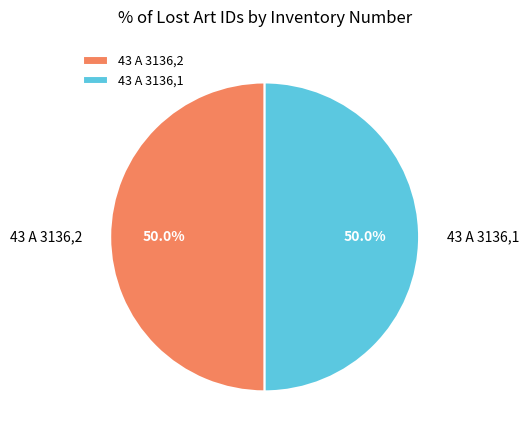

What is the ratio of the value at 43 A 3136,2 to the value at 43 A 3136,1?

1.0